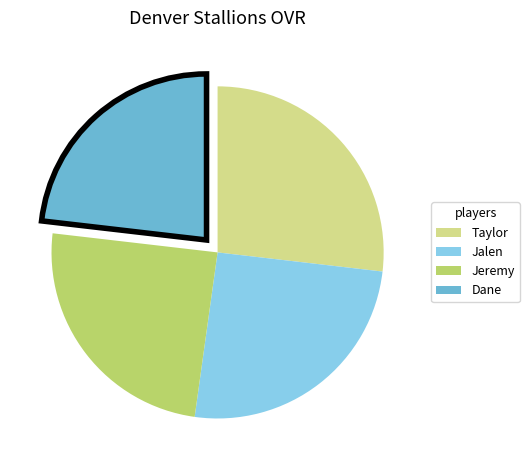

Which has a higher value, Dane or Jalen?

Jalen